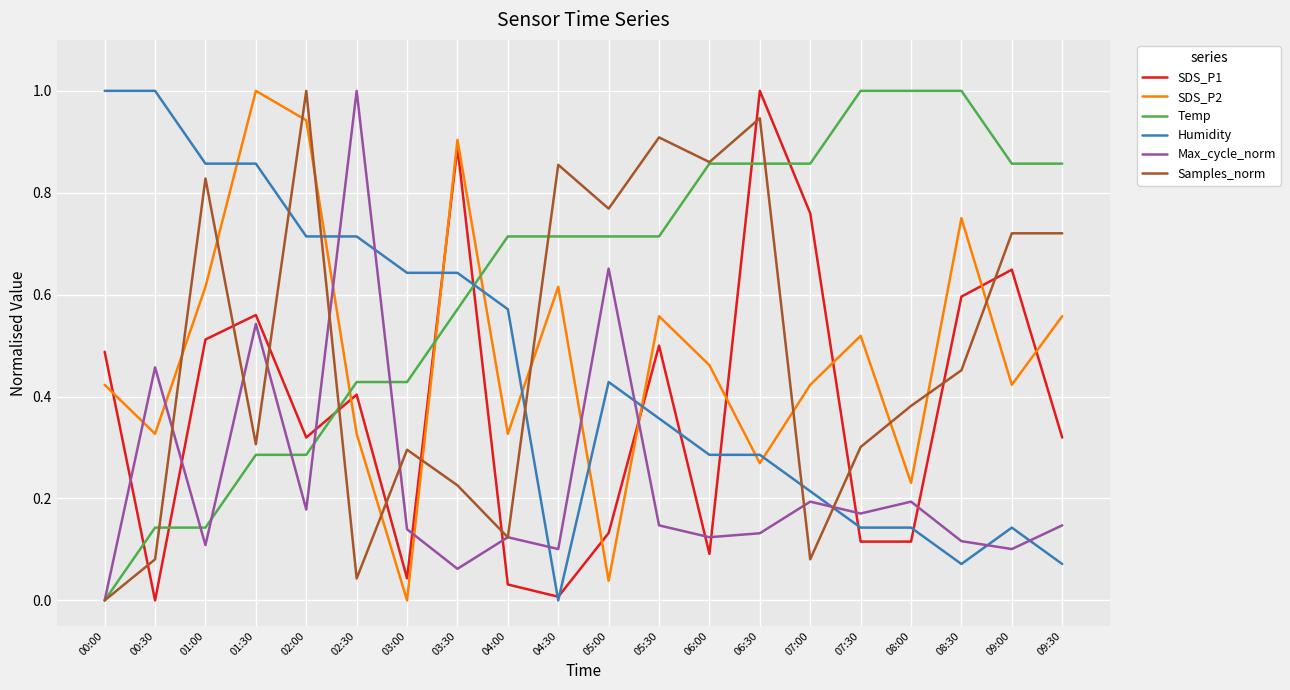

True or false: Samples_norm and Humidity cross at least once.

True